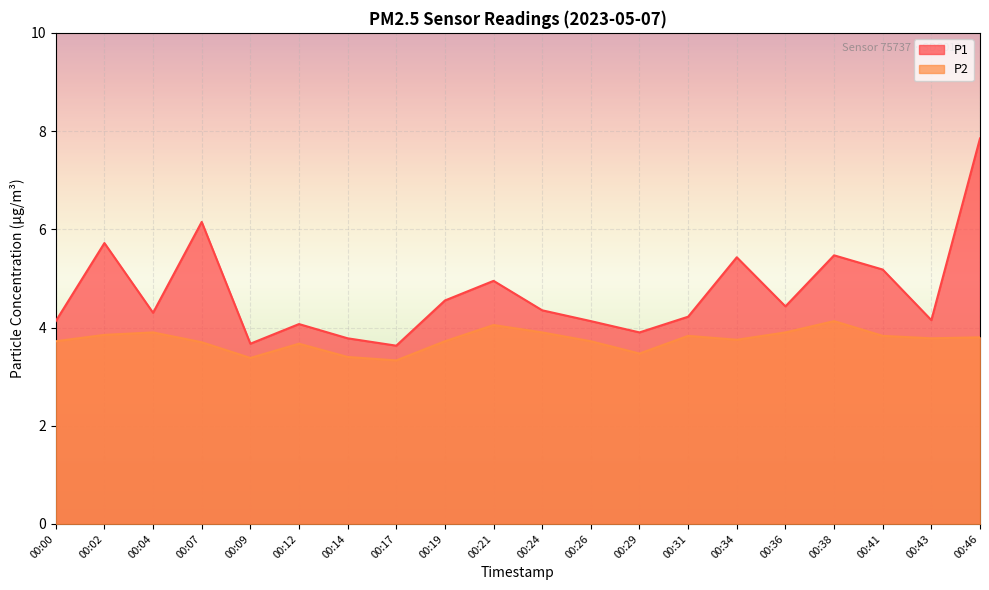

List the series in order of their peak value, lowest first.

P2, P1